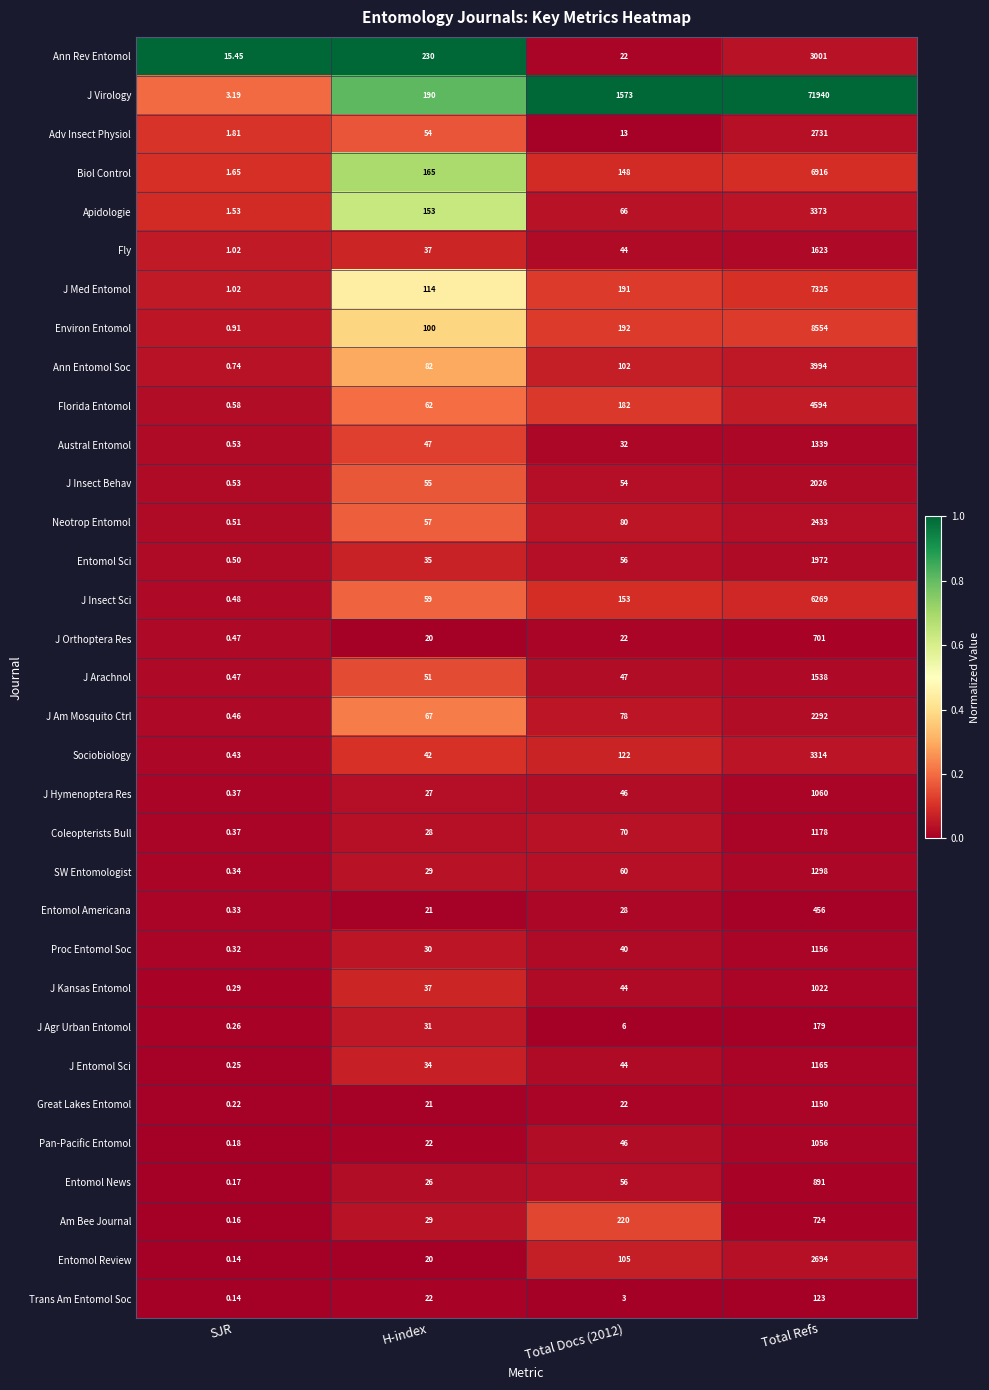

Rank the series by their maximum value, from lowest to highest.

Trans Am Entomol Soc, J Agr Urban Entomol, Entomol Americana, J Orthoptera Res, Am Bee Journal, Entomol News, J Kansas Entomol, Pan-Pacific Entomol, J Hymenoptera Res, Great Lakes Entomol, Proc Entomol Soc, J Entomol Sci, Coleopterists Bull, SW Entomologist, Austral Entomol, J Arachnol, Fly, Entomol Sci, J Insect Behav, J Am Mosquito Ctrl, Neotrop Entomol, Entomol Review, Adv Insect Physiol, Ann Rev Entomol, Sociobiology, Apidologie, Ann Entomol Soc, Florida Entomol, J Insect Sci, Biol Control, J Med Entomol, Environ Entomol, J Virology